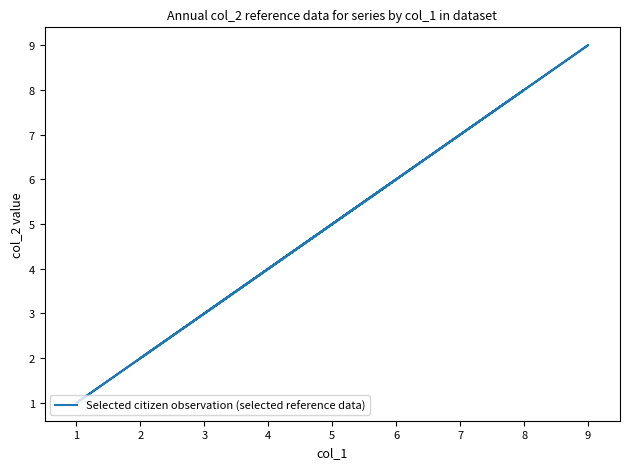

What is the sum of all values?

45